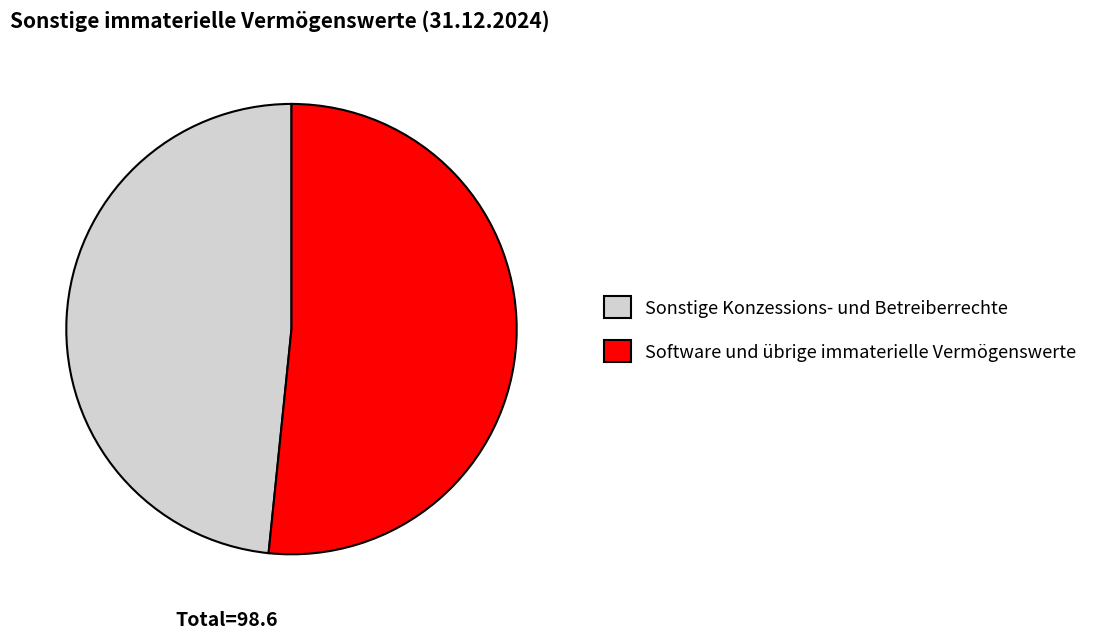

What is the largest slice in the pie chart?

Software und übrige immaterielle Vermögenswerte